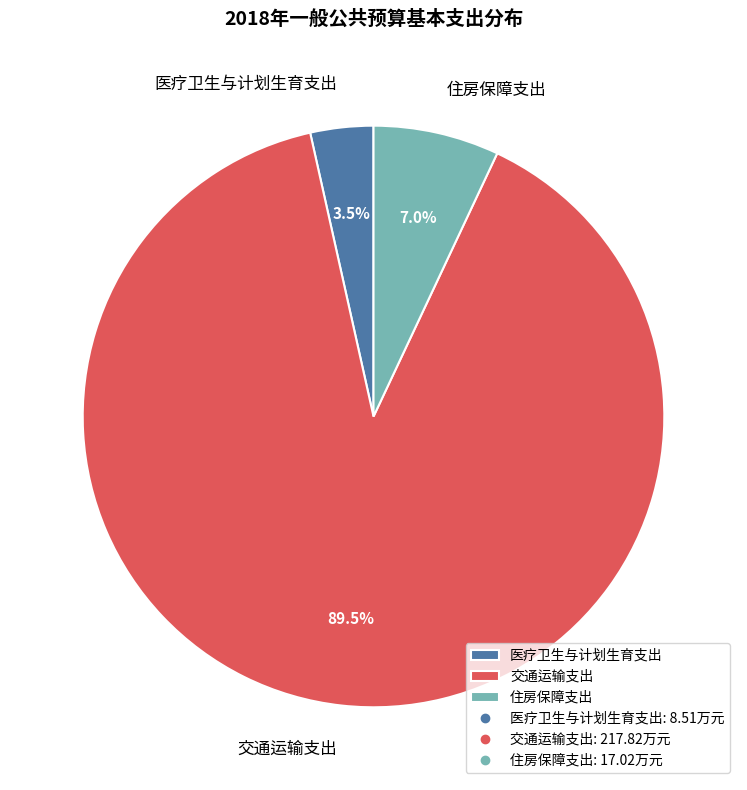

Which category has the smallest portion of the pie?

医疗卫生与计划生育支出